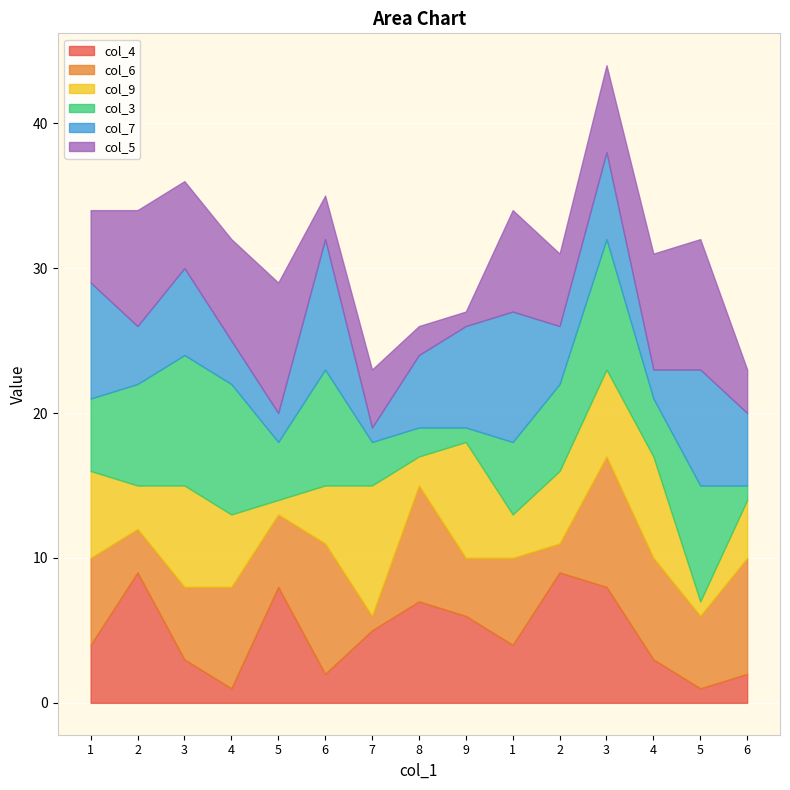

At which category does col_4 reach its first local peak?

2